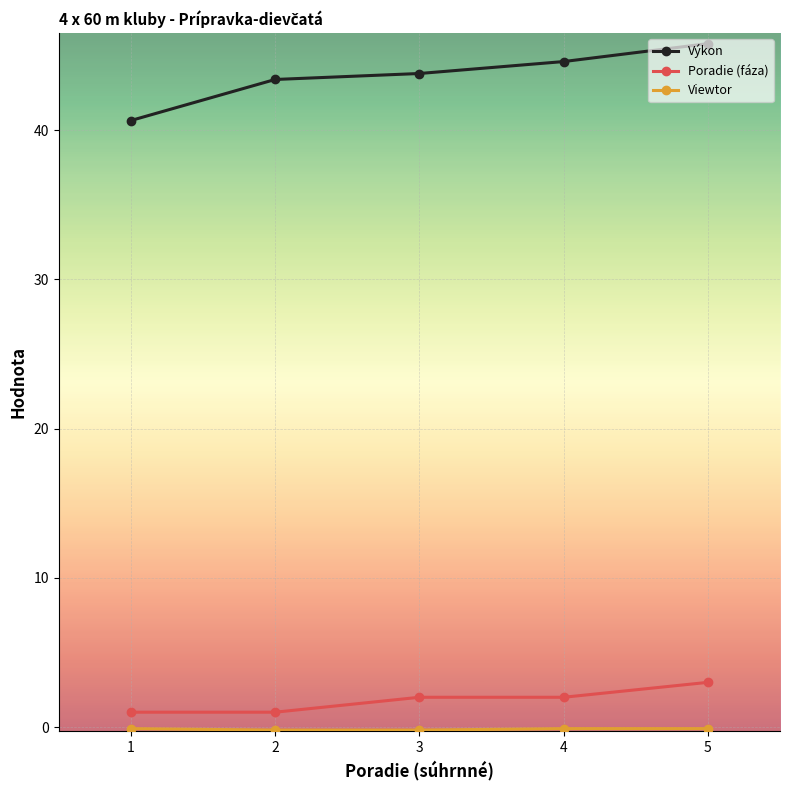

Which series has the widest spread of values?

Výkon